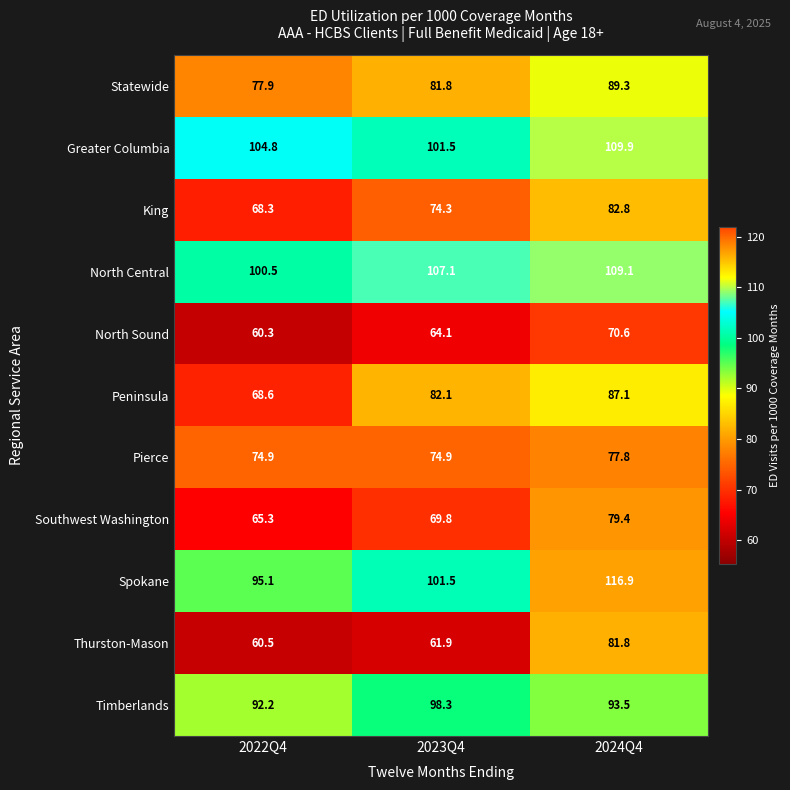

What is the total value across all series at 2022Q4?

868.4